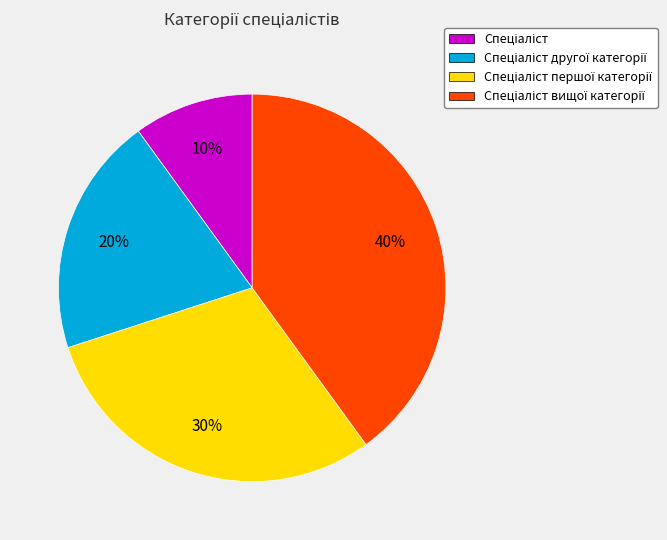

Is there any slice that represents more than half of the pie?

No